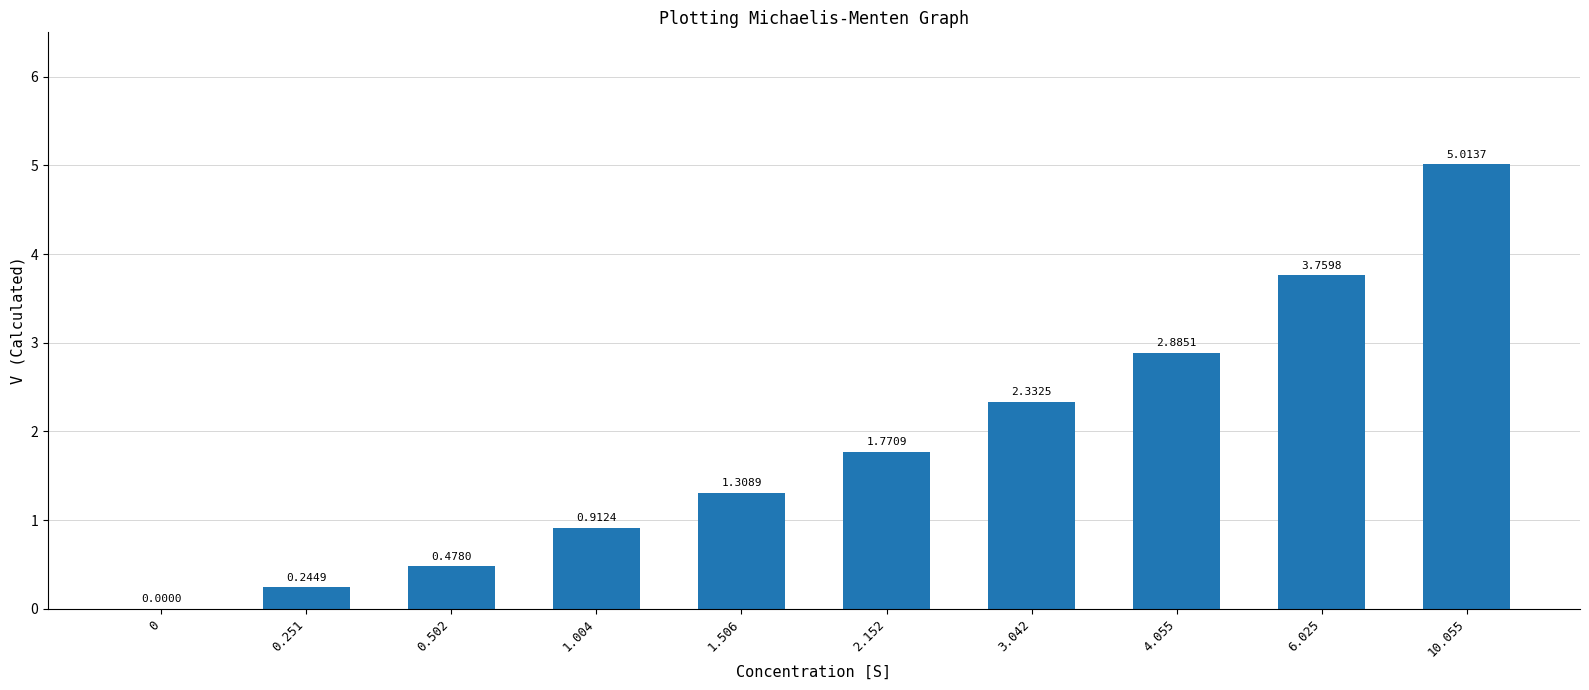

Where is the data nearest to the value 2?

2.152